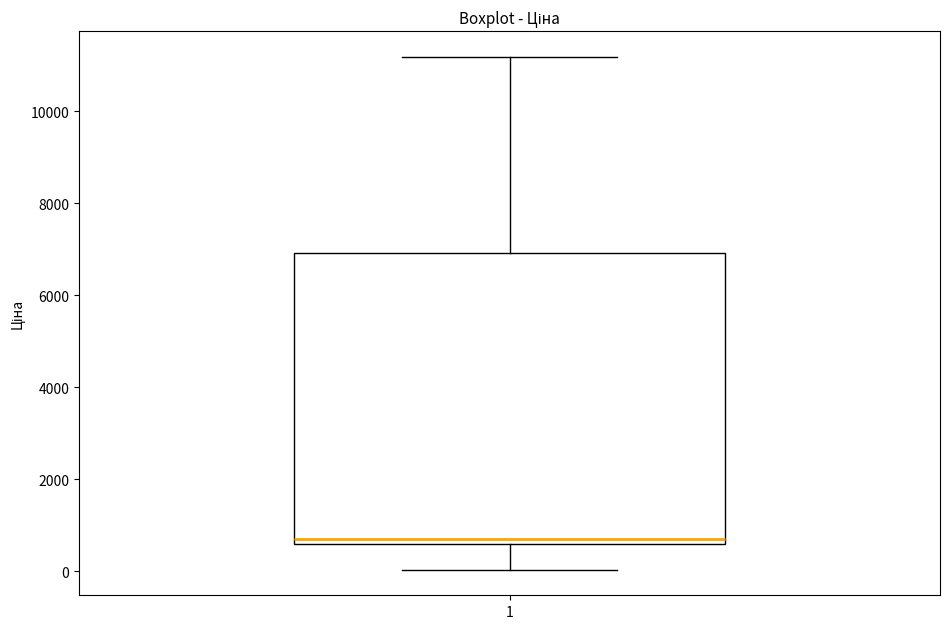

Read this box plot against the y-axis: the position of the median line, the range covered by the box, and the ends of both whiskers. The values are not printed on the chart, so give them approximately, as read against the axis.

median 600 (just above the box's lower edge), box 600 to 7000, whiskers 0 to 11200